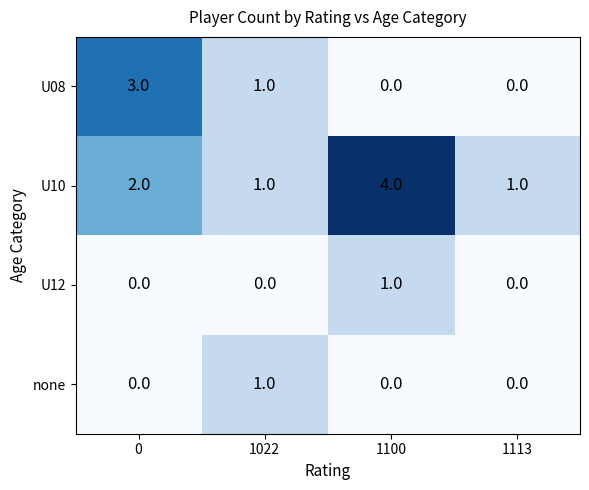

Count the U12 values in the range 0 to 1.

4